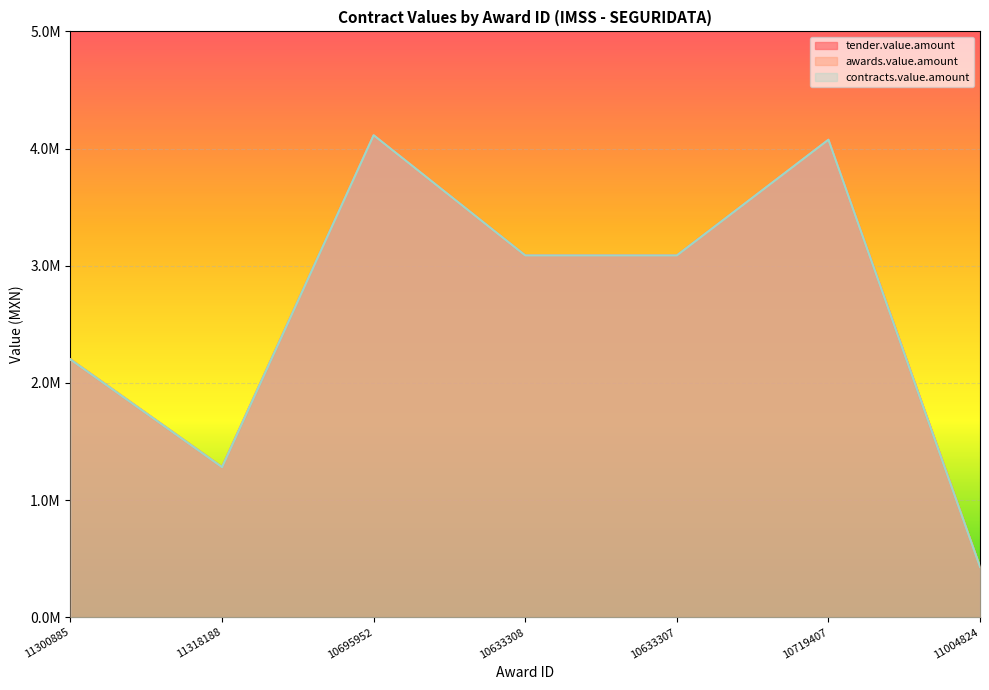

True or false: awards.value.amount and contracts.value.amount intersect in this chart.

False